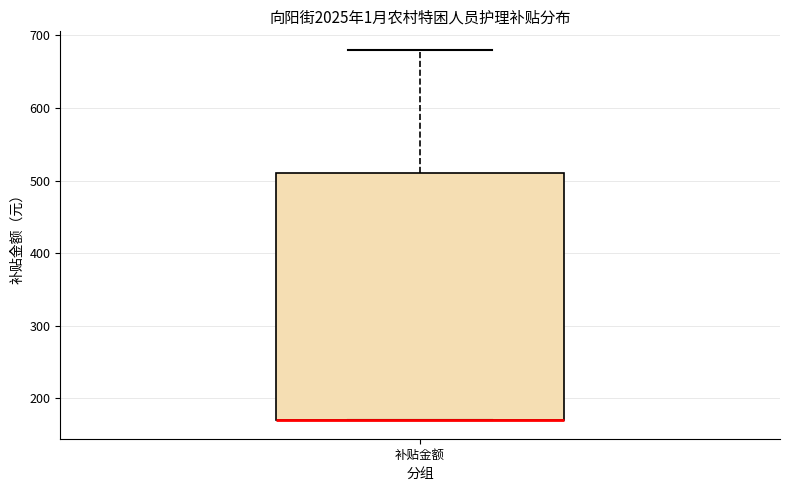

Read this box plot against the y-axis: the position of the median line, the range covered by the box, and the ends of both whiskers. The values are not printed on the chart, so give them approximately, as read against the axis.

median 170 (drawn on the box's lower edge), box 170 to 510, whiskers 170 to 680